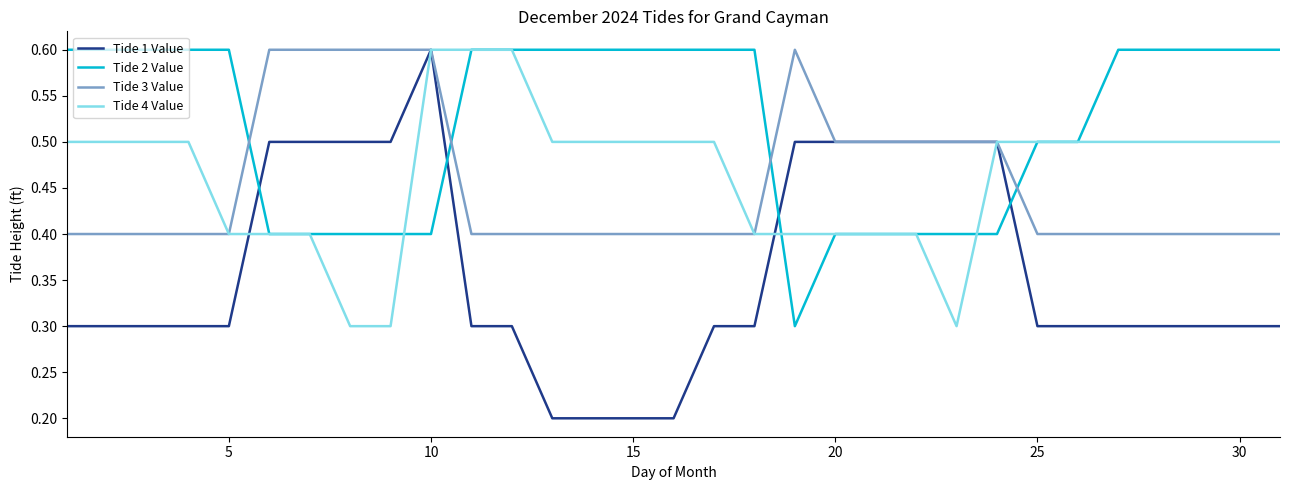

How many intersections are there between Tide 2 Value and Tide 1 Value?

4